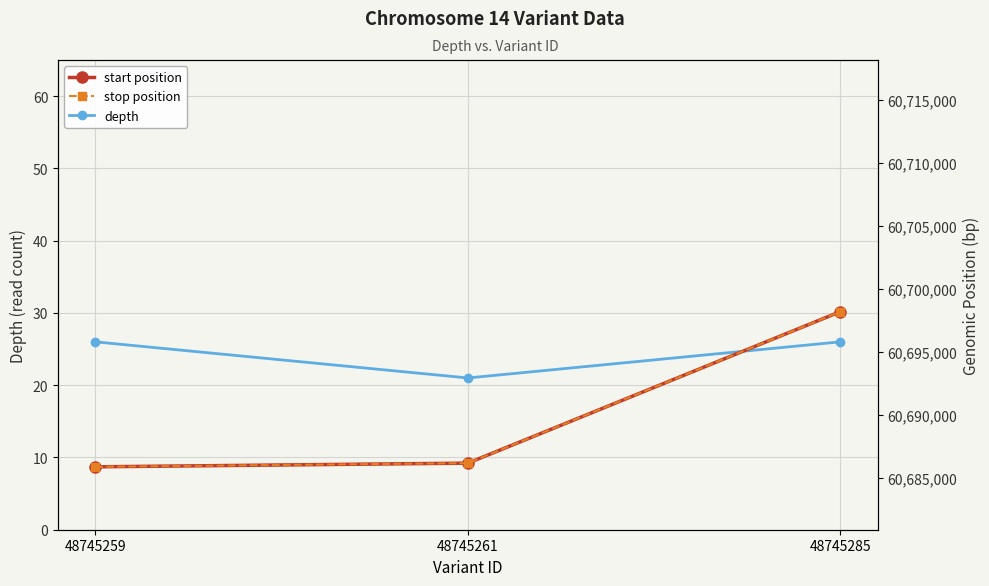

What is the spread (max minus min) of values at 48745261?

60686123